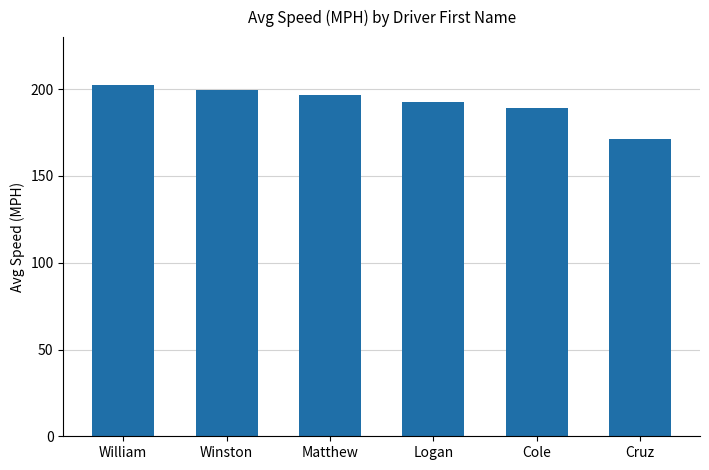

Where does the data first go above 196?

William